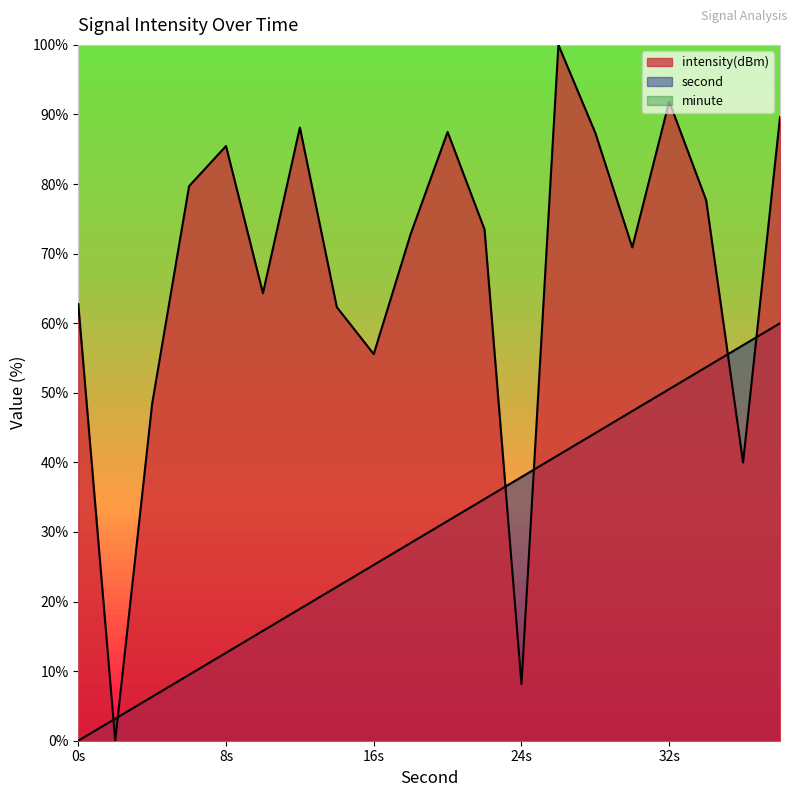

After their last crossing, which series has the higher values: second or intensity?

intensity